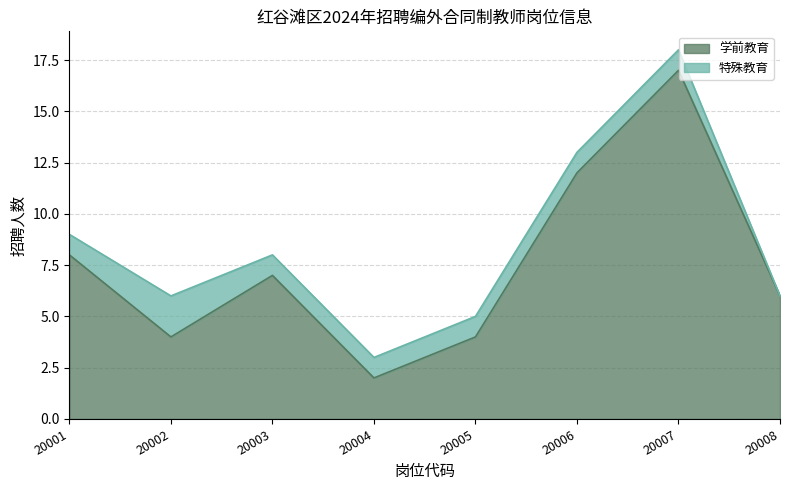

The value at 20005 is 1. True or false?

False